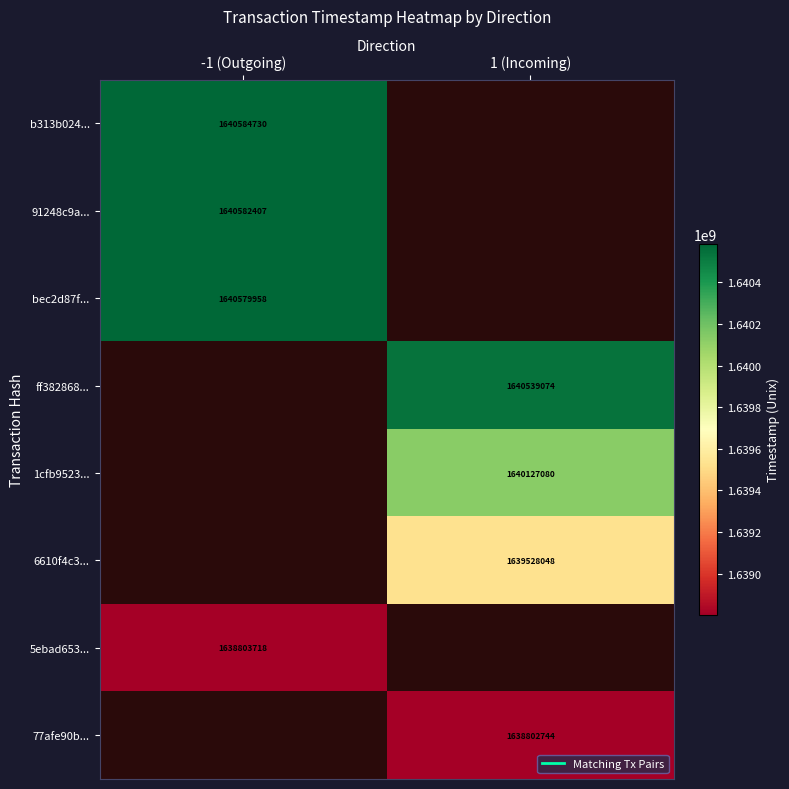

What is the difference between the highest and lowest values at -1 (Outgoing)?

1781012.0